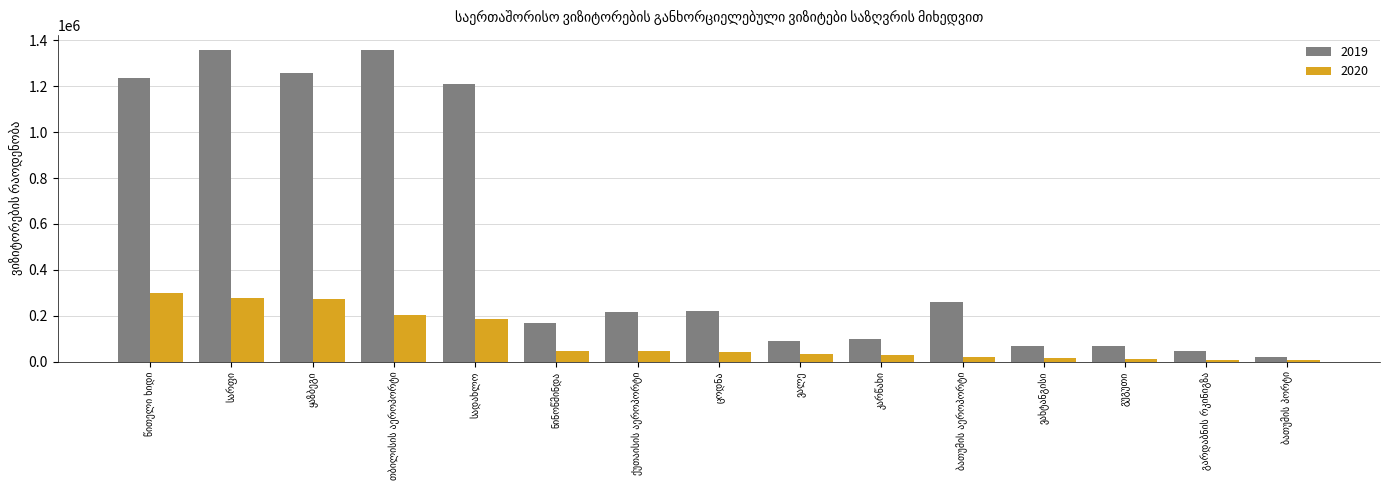

What is the maximum value shown in the chart?

1355626